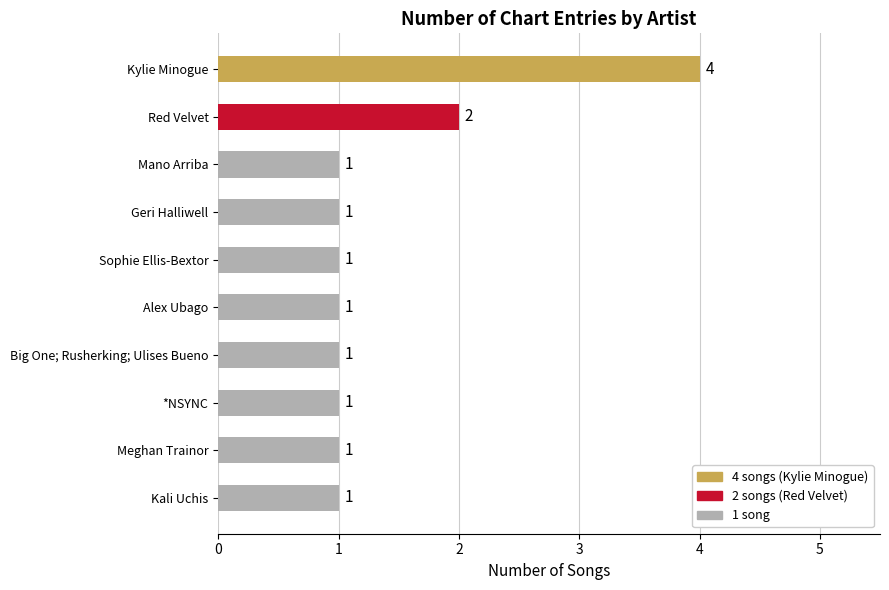

True or false: the data shows 3 at Red Velvet.

False